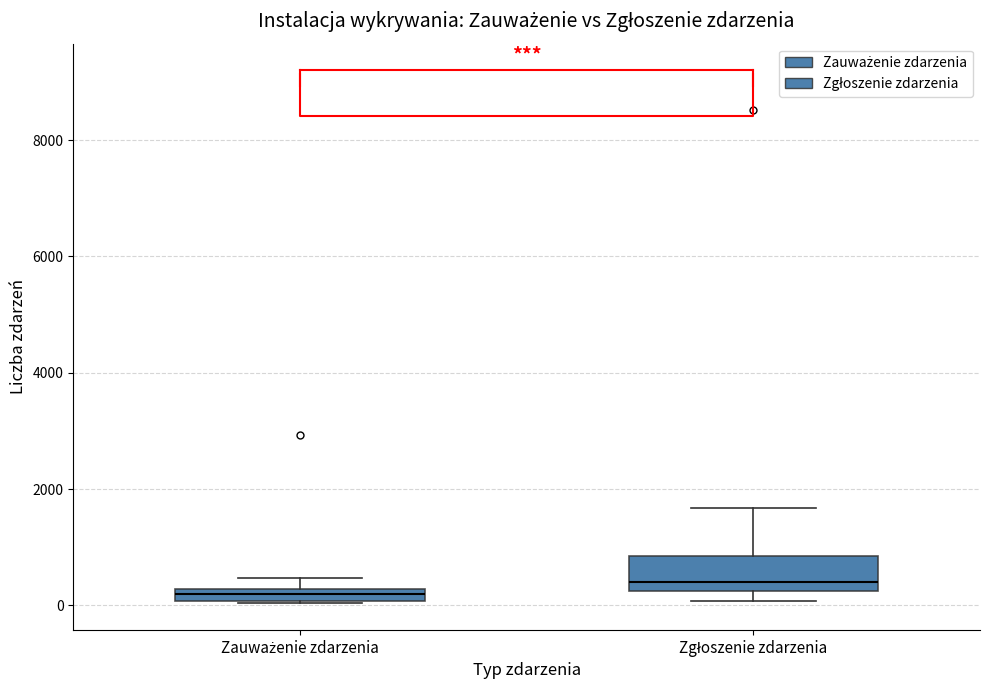

Which box's median line is the lowest?

Zauważenie zdarzenia